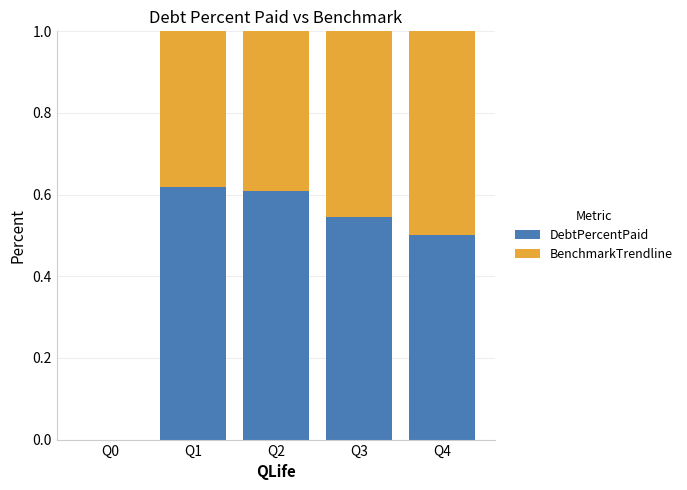

The value of DebtPercentPaid at Q3 is 1.0. True or false?

False